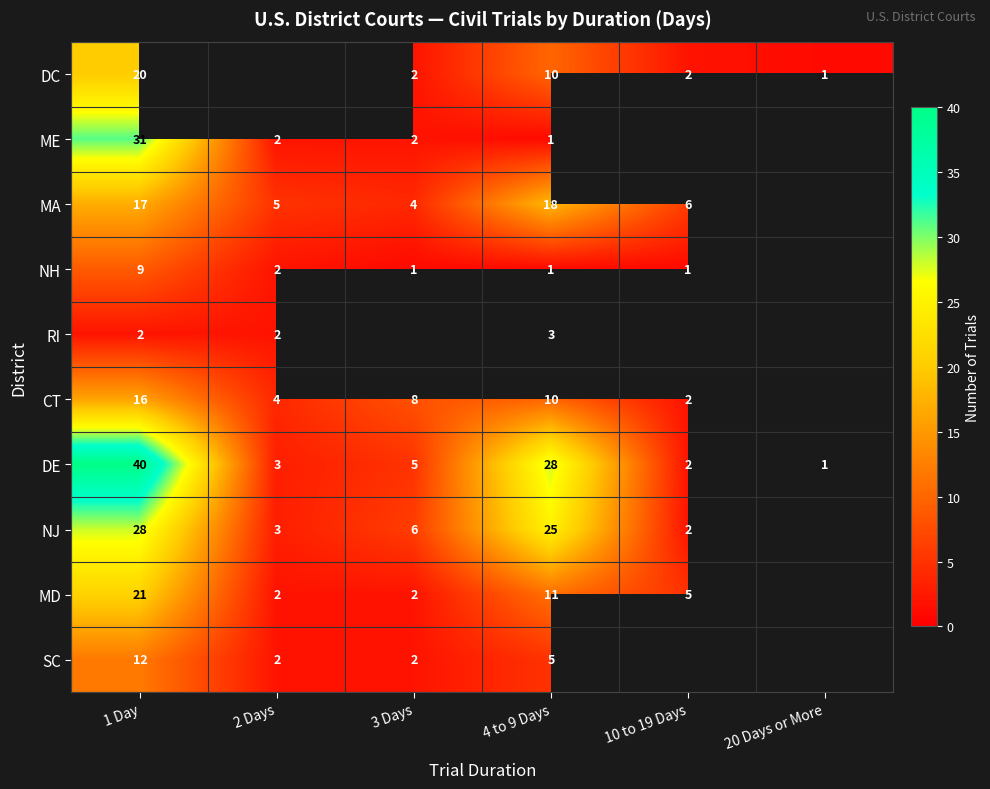

List the labels in order of DE value, smallest first.

20 Days or More, 10 to 19 Days, 2 Days, 3 Days, 4 to 9 Days, 1 Day